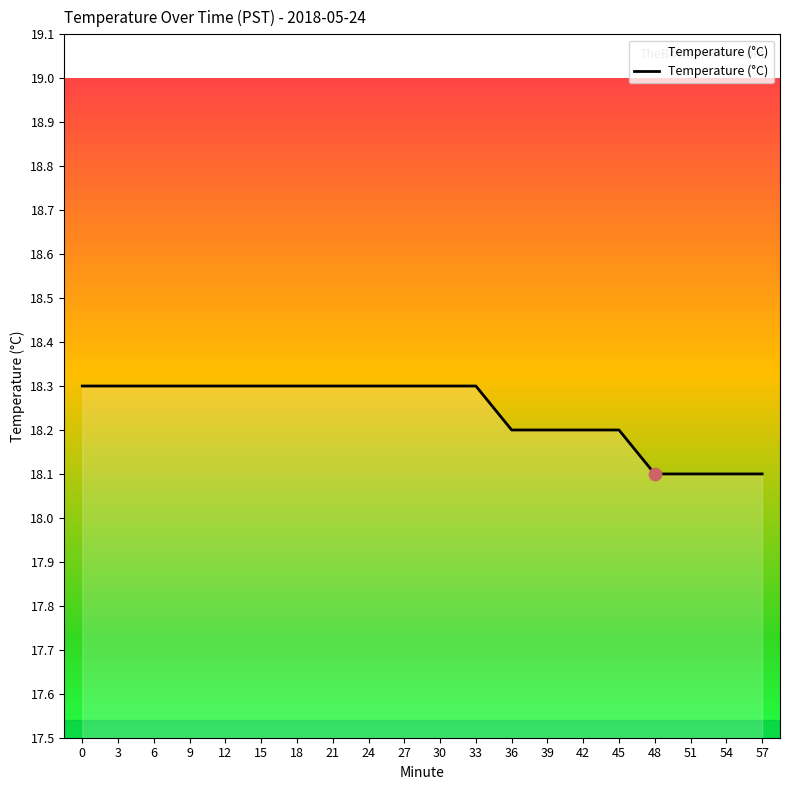

What is the ratio of the value at 36 to the value at 15?

1.0